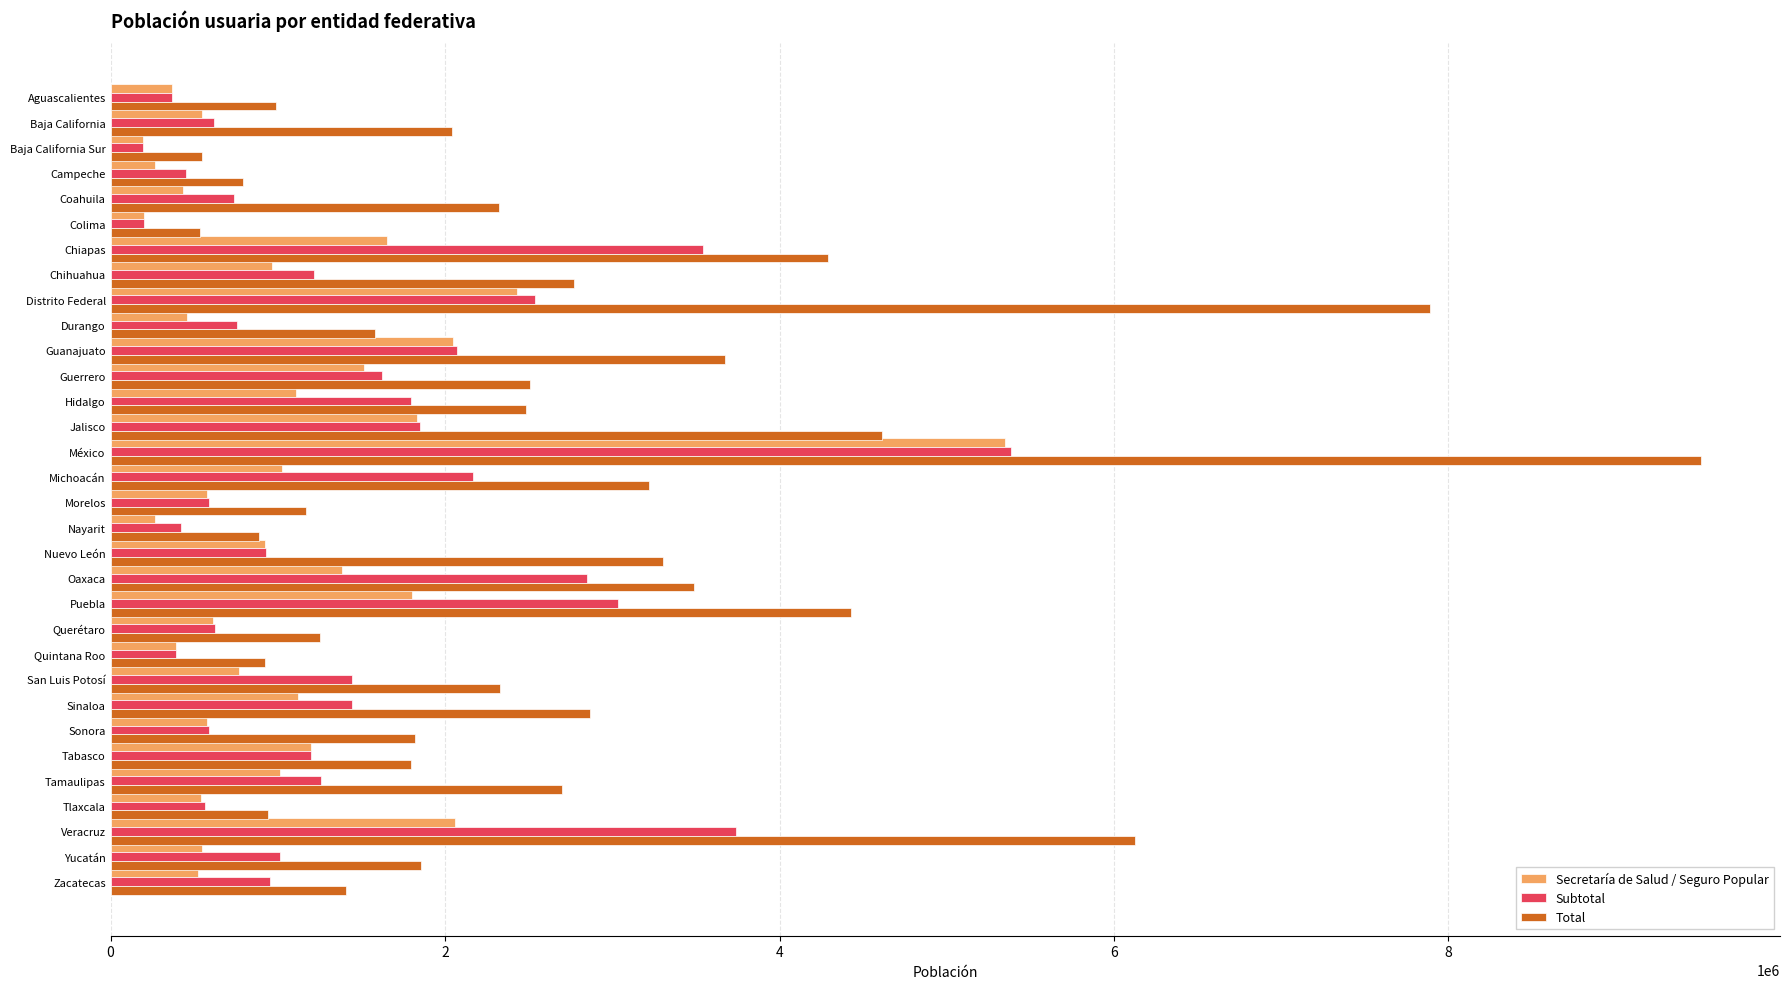

Is it true that Total equals 1267886 at Michoacán?

False